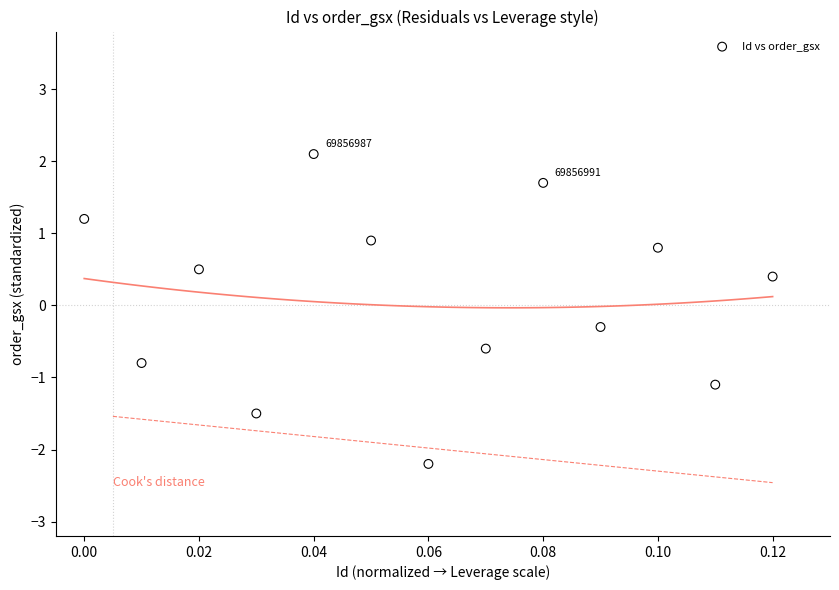

What is the range of Y values (max minus min)?

4.3